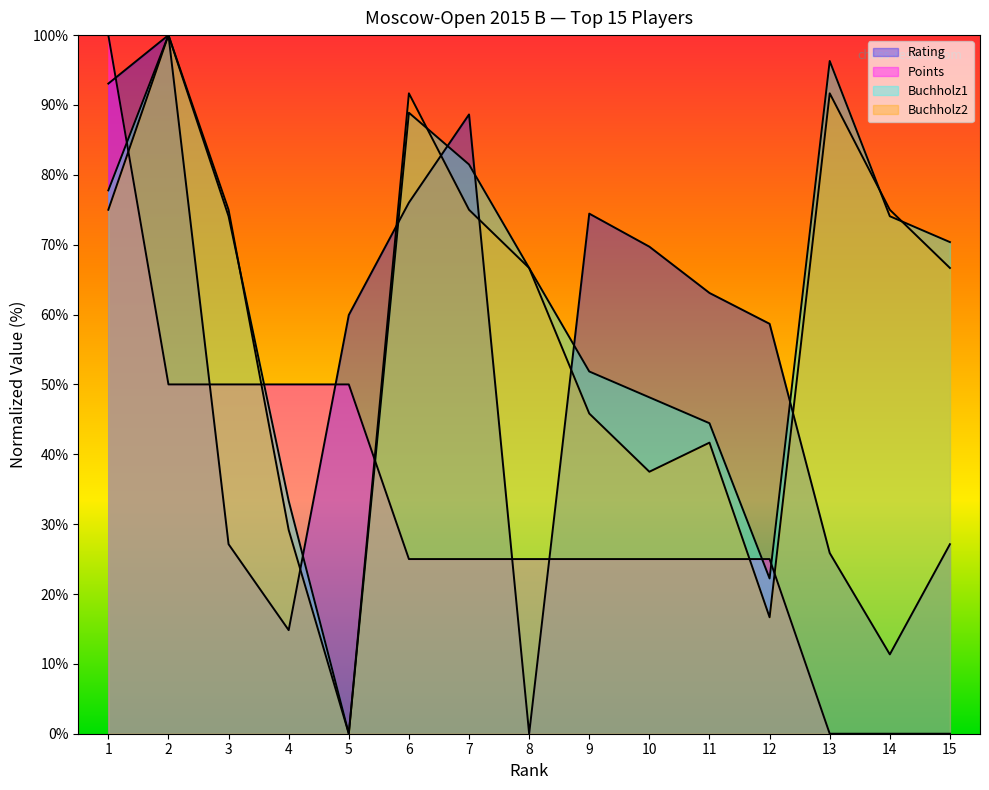

After their last crossing, which series has the higher values: Points or Doe2?

Doe2